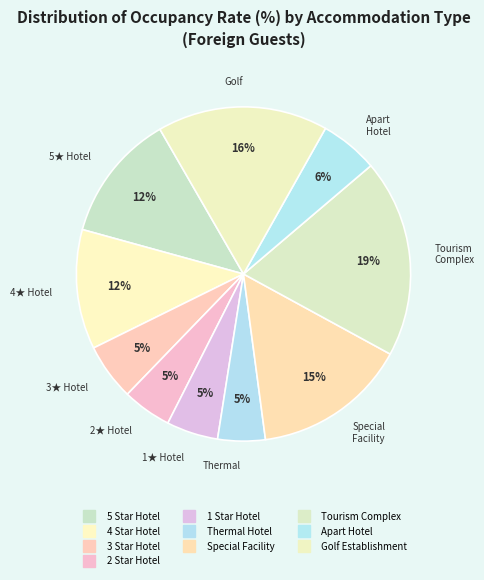

To the nearest percent, what is the combined percentage of Special Facility and 2 Star Hotel?

20%